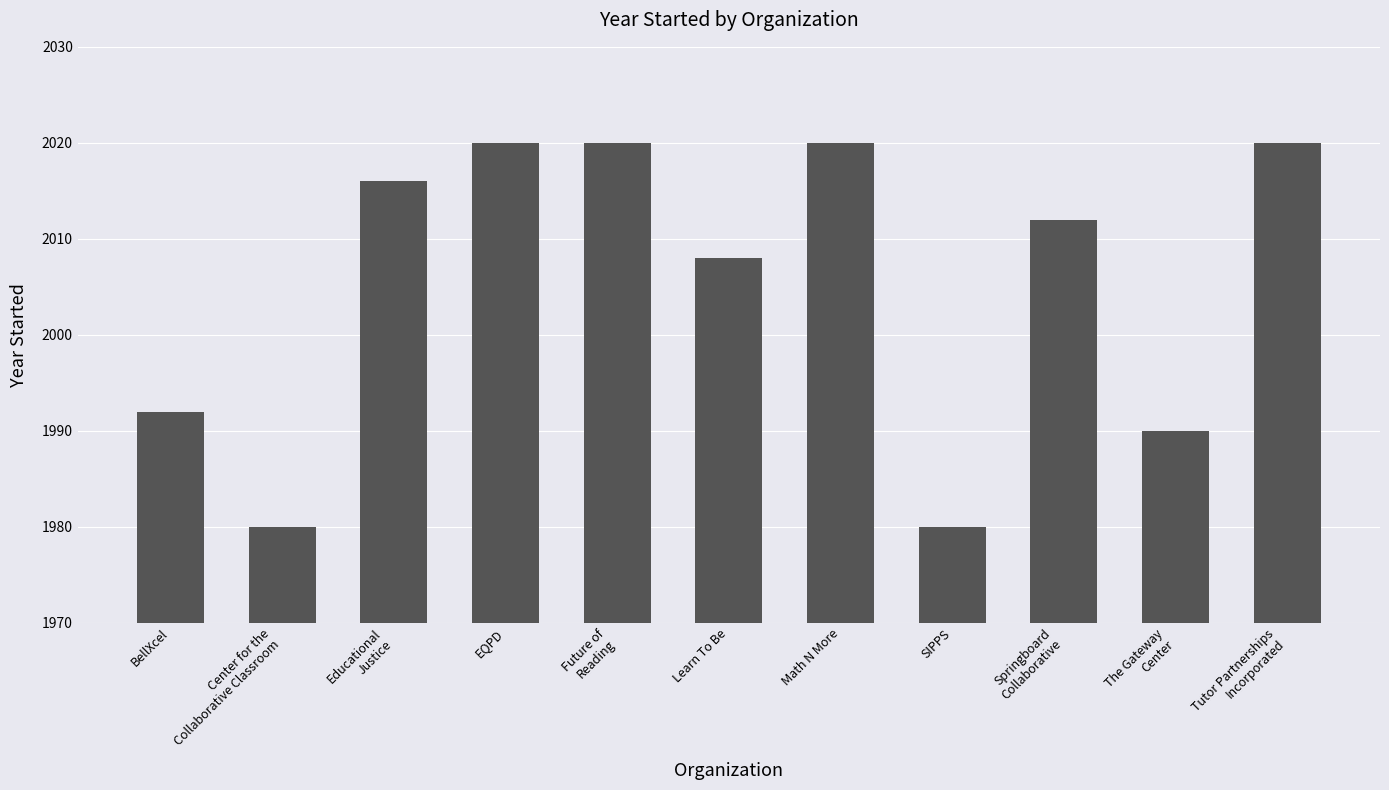

What is the label of the 5th bar from the left?

Future of
Reading